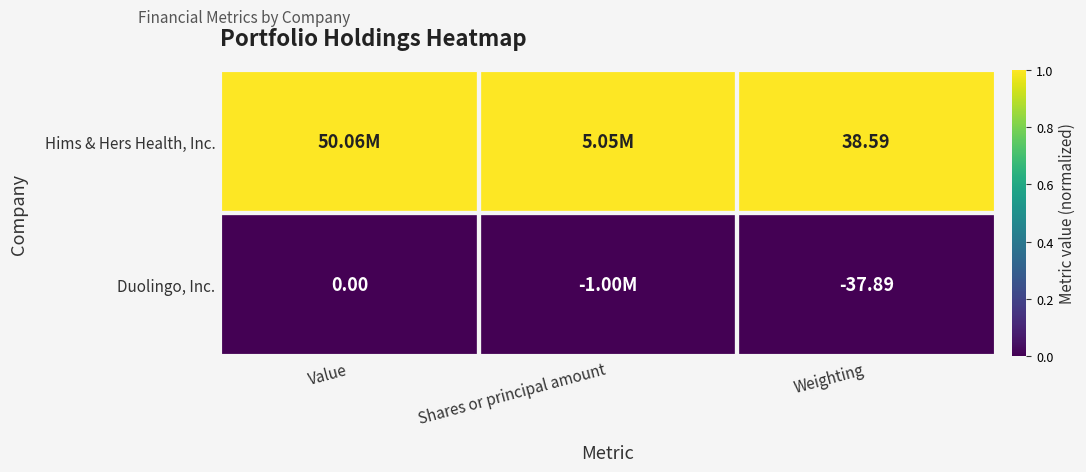

Which label corresponds to the smallest value in the chart?

Value